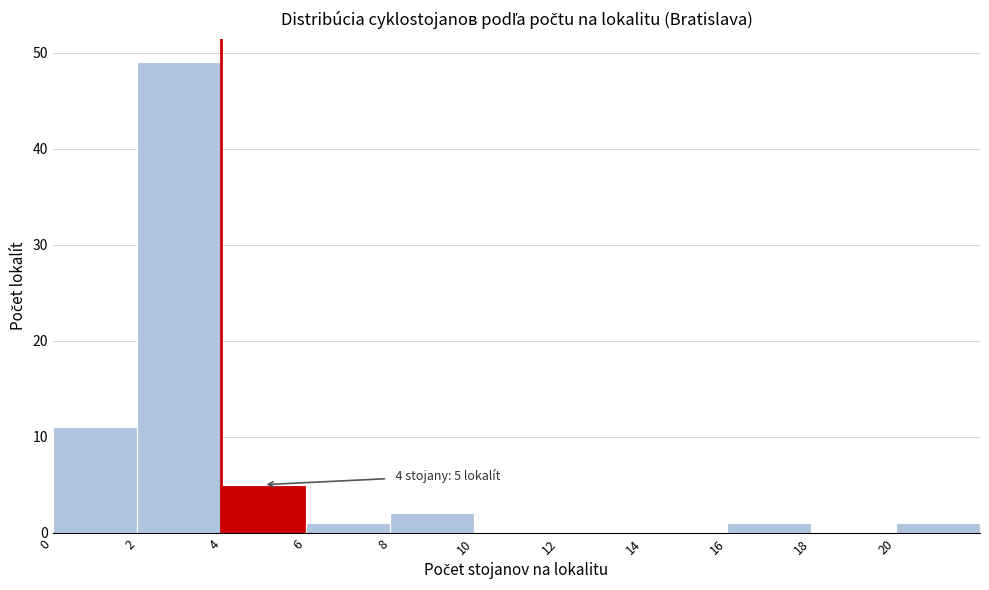

Which range on the x-axis has the tallest bar?

2 to 4